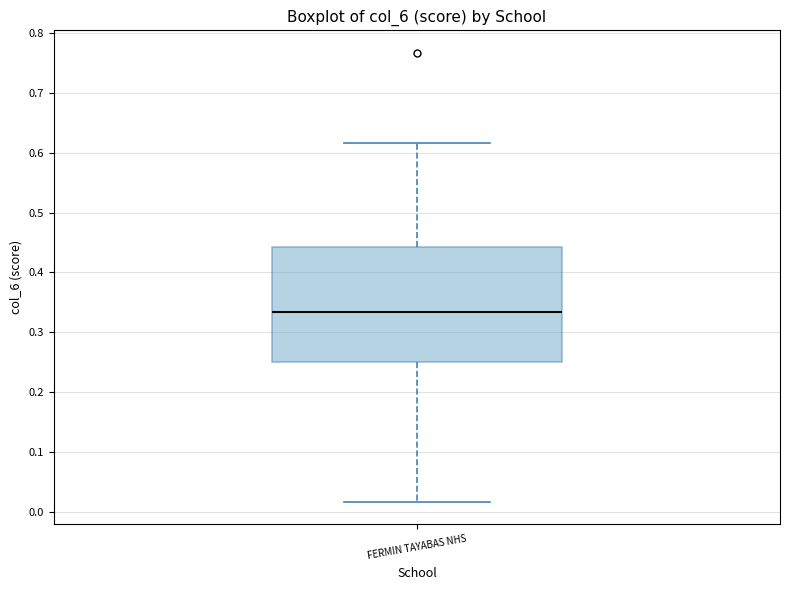

Read this box plot against the y-axis: the position of the median line, the range covered by the box, and the ends of both whiskers. The values are not printed on the chart, so give them approximately, as read against the axis.

median 0.33, box 0.25 to 0.44, whiskers 0.02 to 0.62